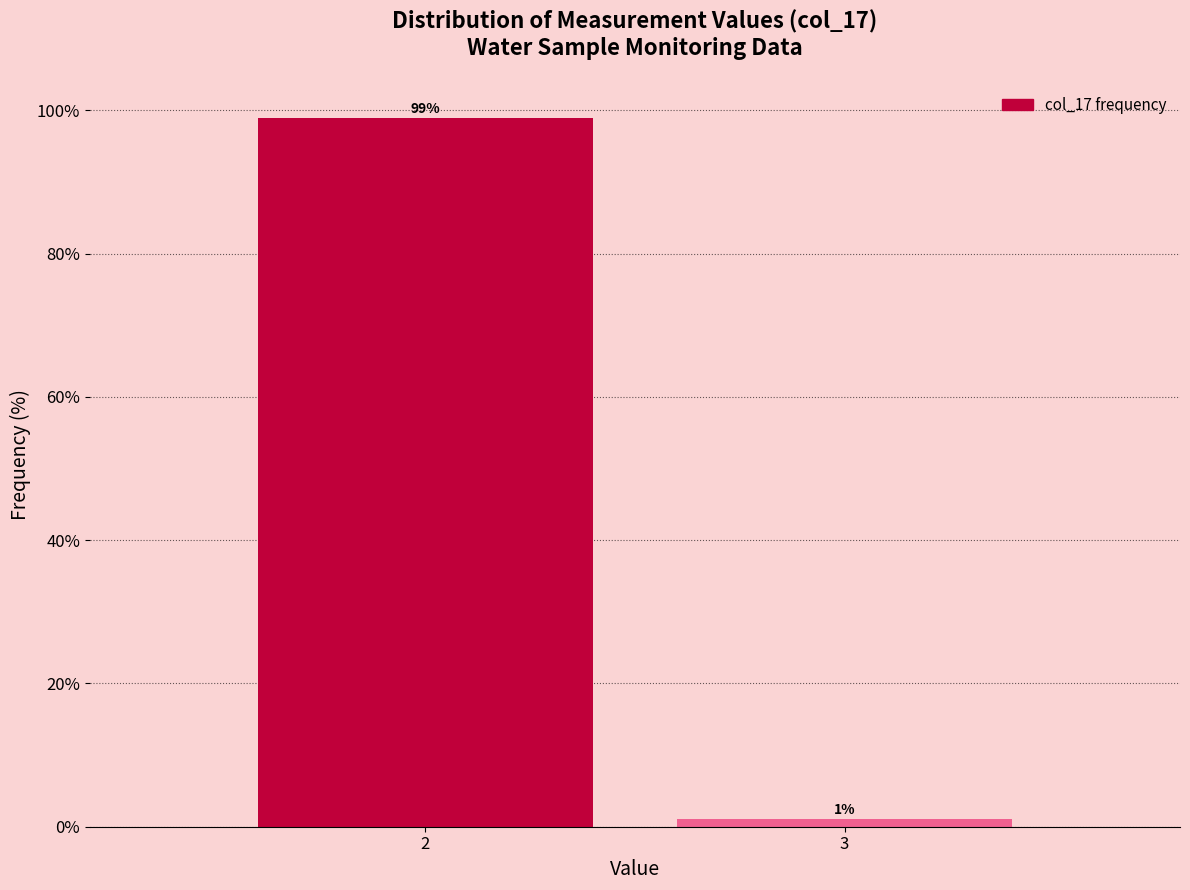

Which label corresponds to the smallest value in the chart?

3